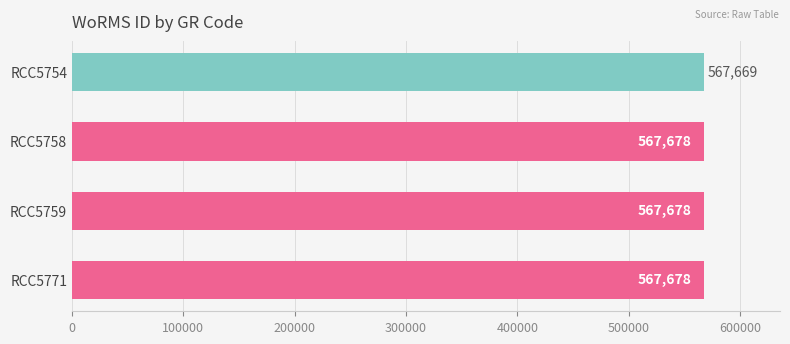

How many data points are less than 567678?

1